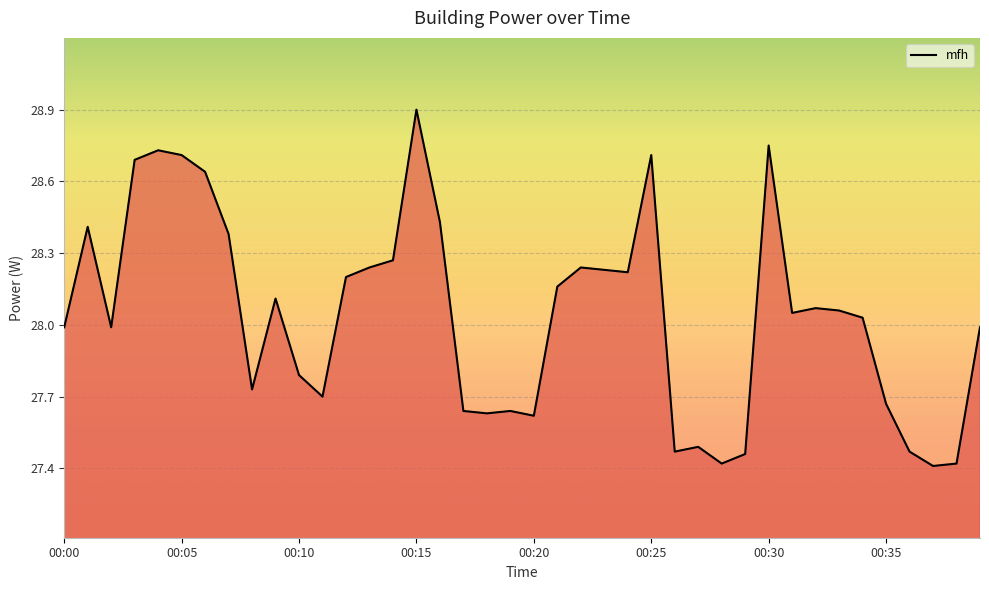

What is the smallest value displayed?

27.4